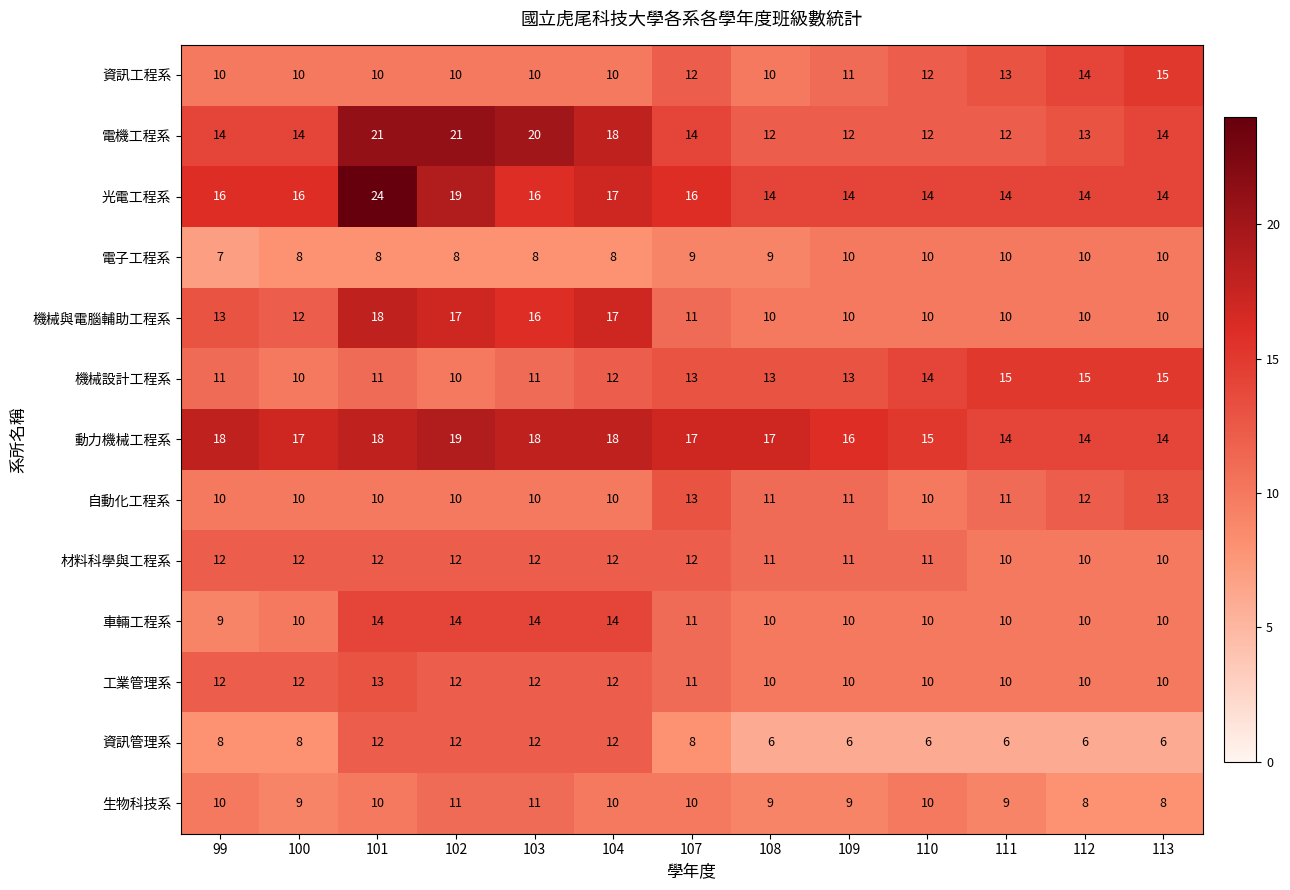

True or false: 光電工程系 has a value of 28 at 104.

False